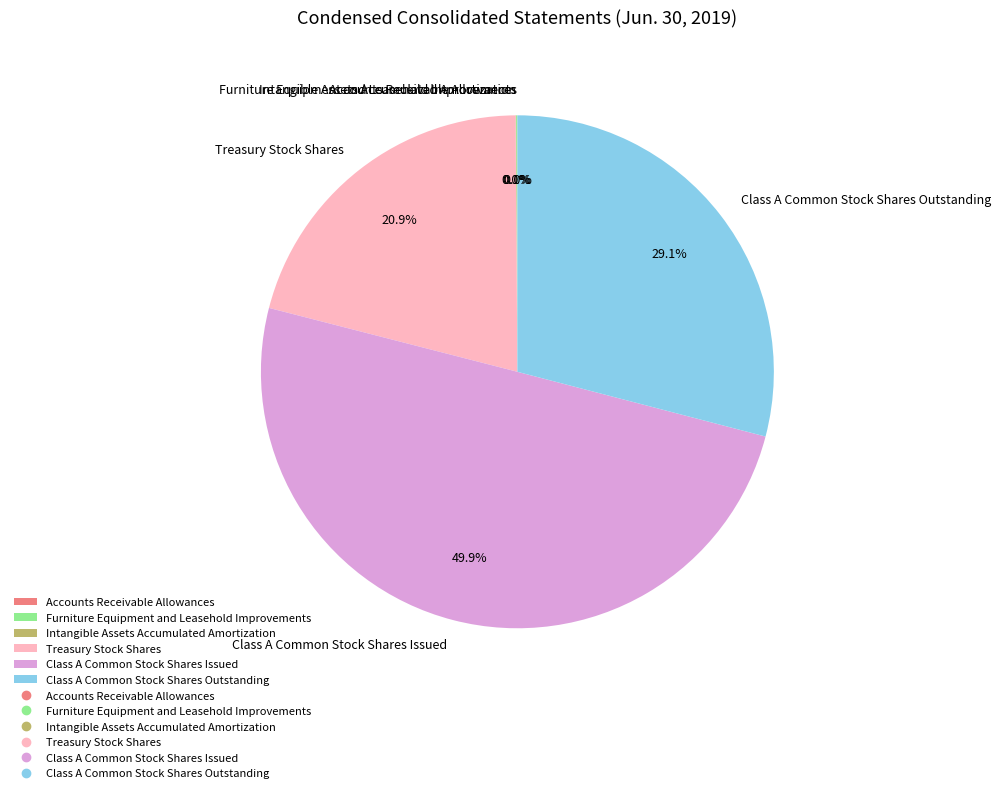

What is the total percentage of Class A Common Stock Shares Issued and Class A Common Stock Shares Outstanding?

79.0%